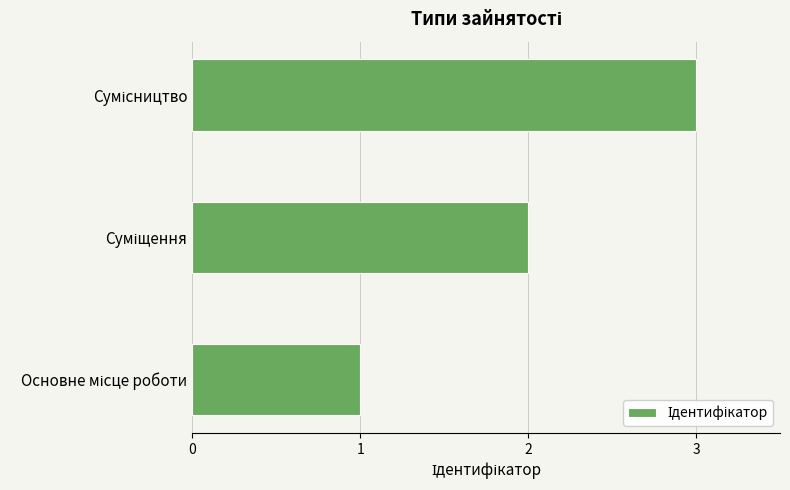

What is the sum of all values?

6